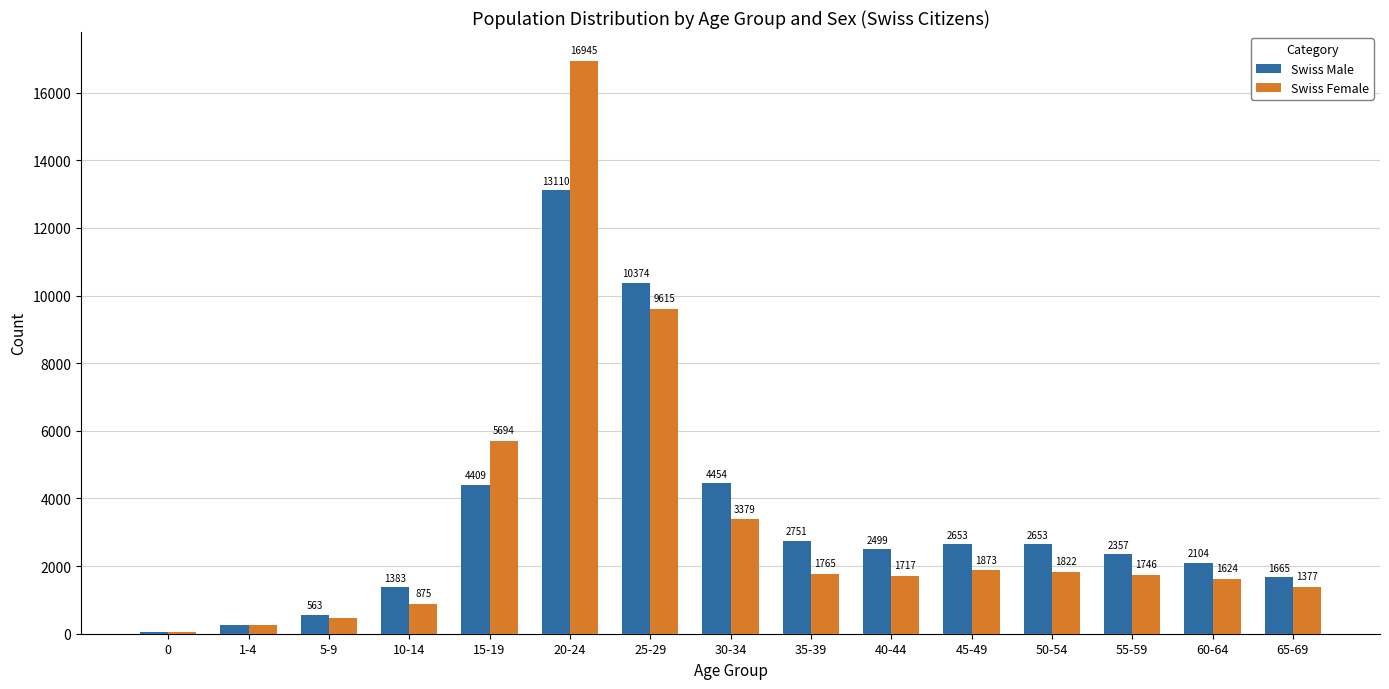

Is the value of Swiss Female at 35-39 greater than the value of Swiss Male at 50-54?

No